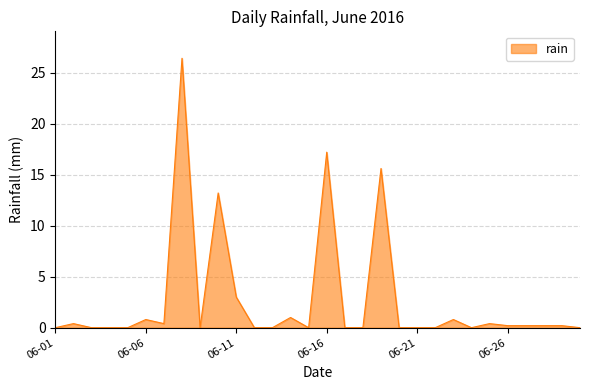

What is the maximum value shown in the chart?

26.4